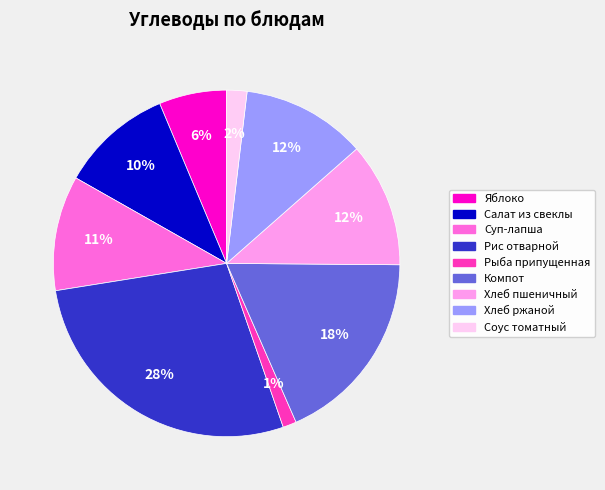

Is there any slice that represents more than half of the pie?

No